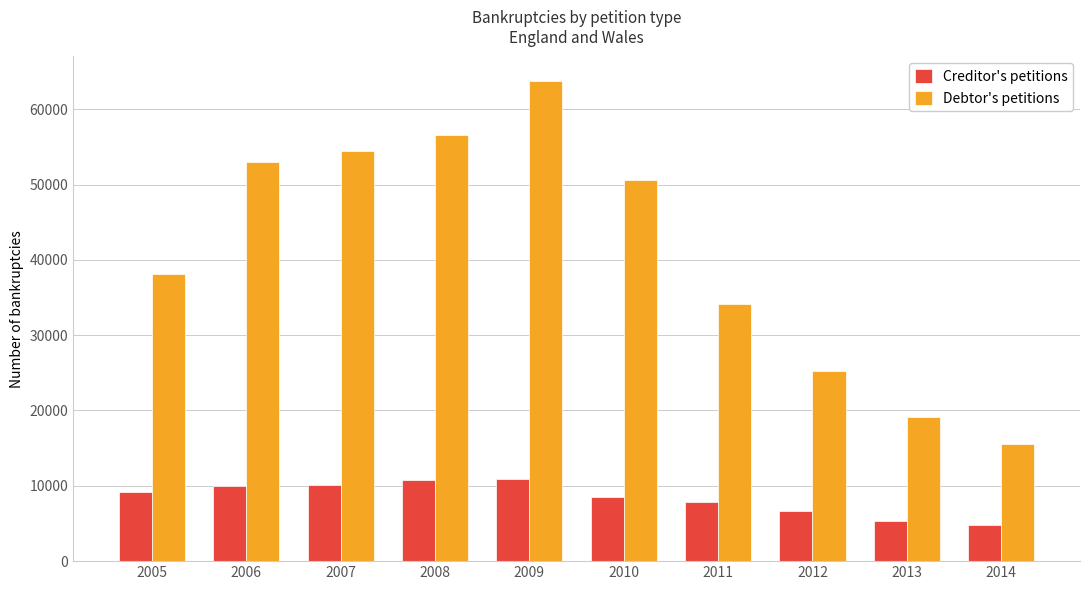

Where is Creditor's petitions nearest to the value 7818?

2011